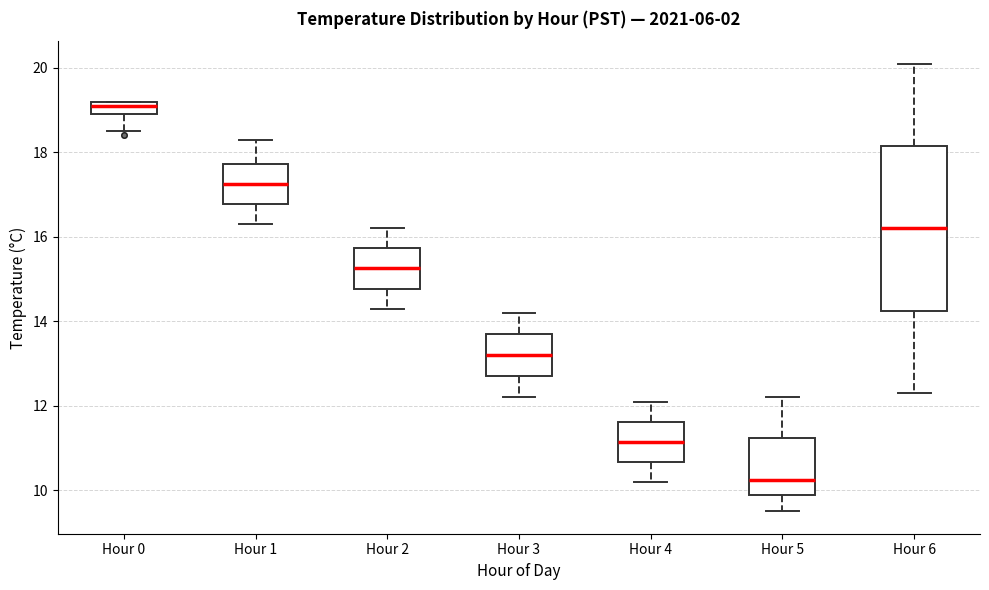

Where does the median line of the box for Hour 3 sit on the y-axis? The values are not printed on the chart, so give them approximately, as read against the axis.

13.2